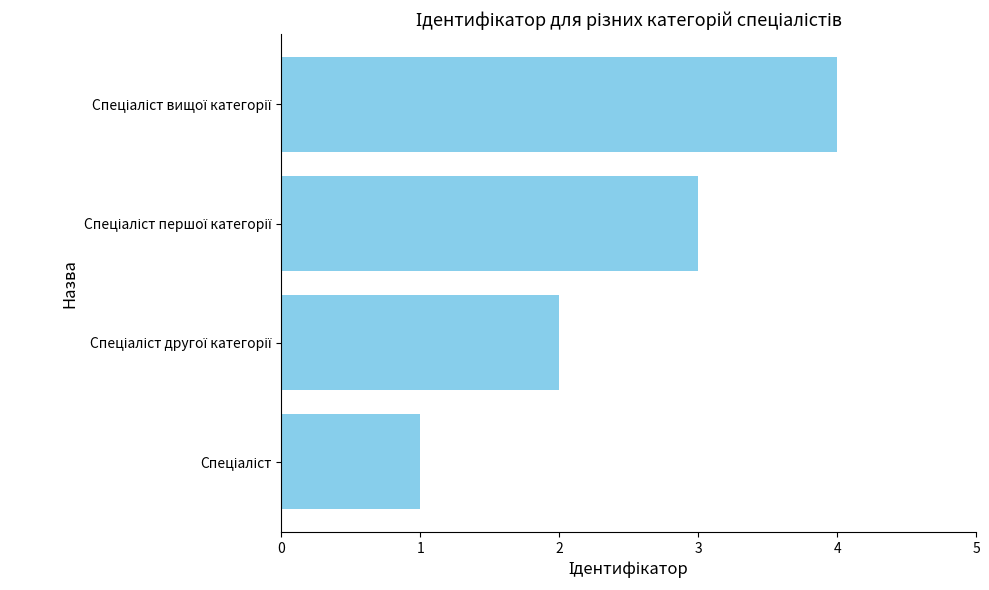

What is the maximum value shown in the chart?

4